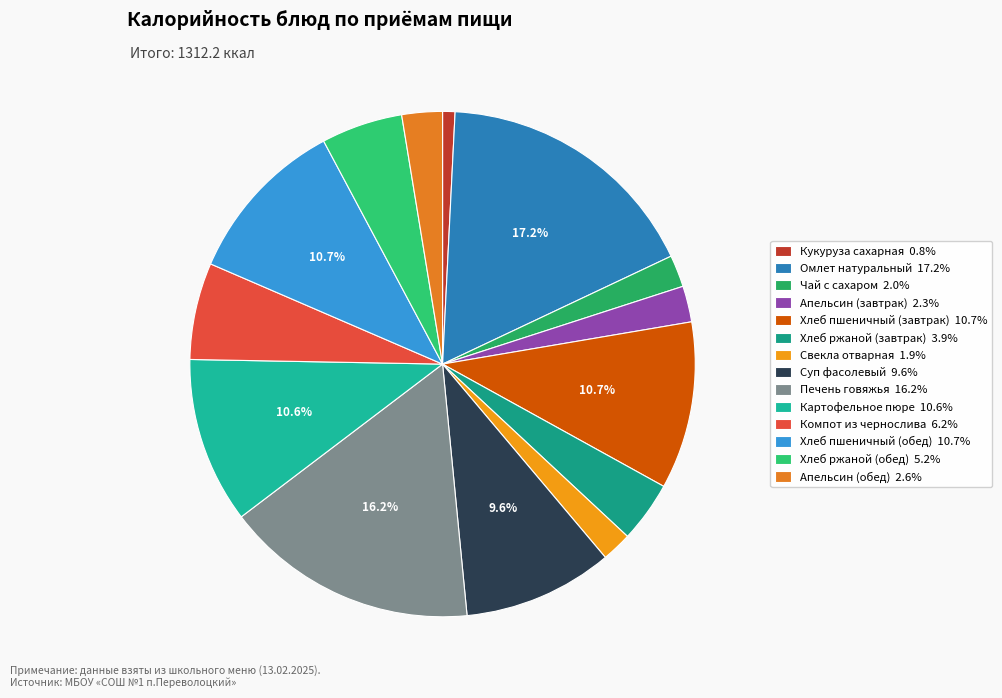

Combined, do Апельсин (завтрак) and Апельсин (обед) account for over 50%?

No